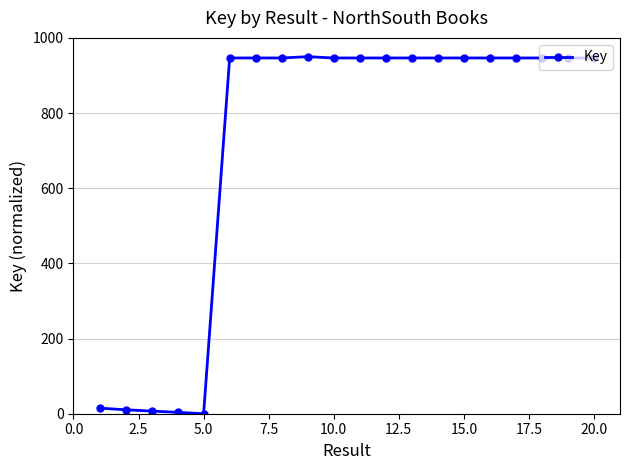

What is the maximum value shown in the chart?

950.0